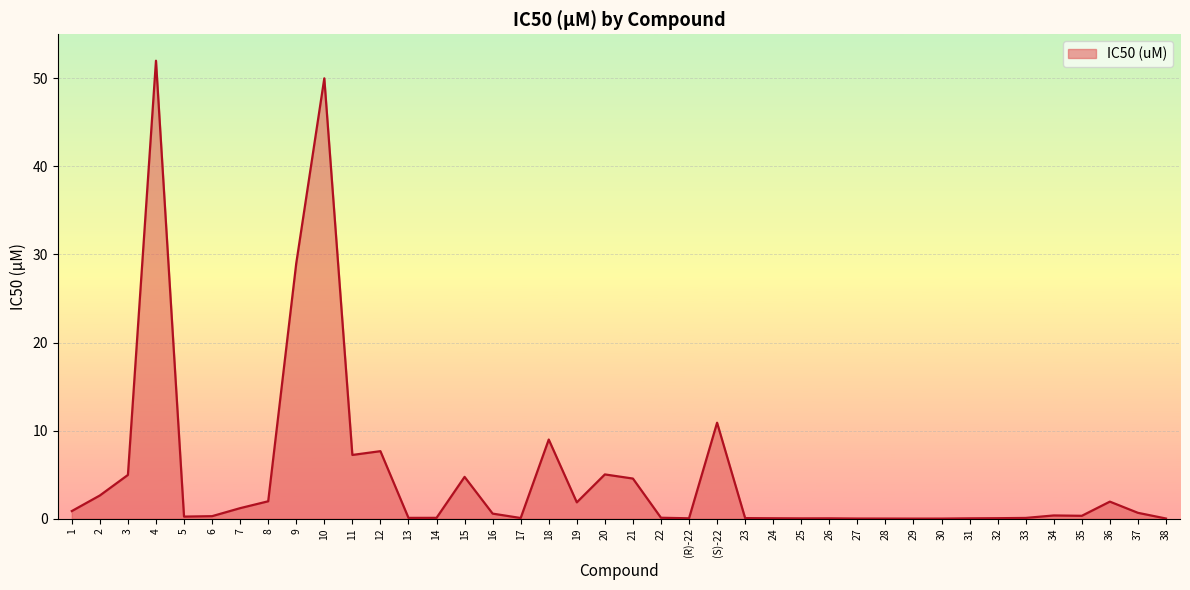

What is the greatest value displayed?

52.0